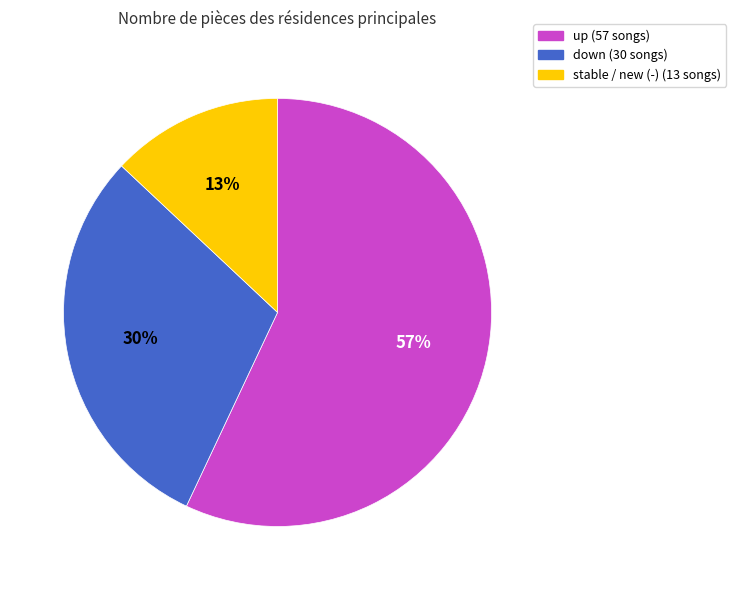

Is there any slice that represents more than half of the pie?

Yes